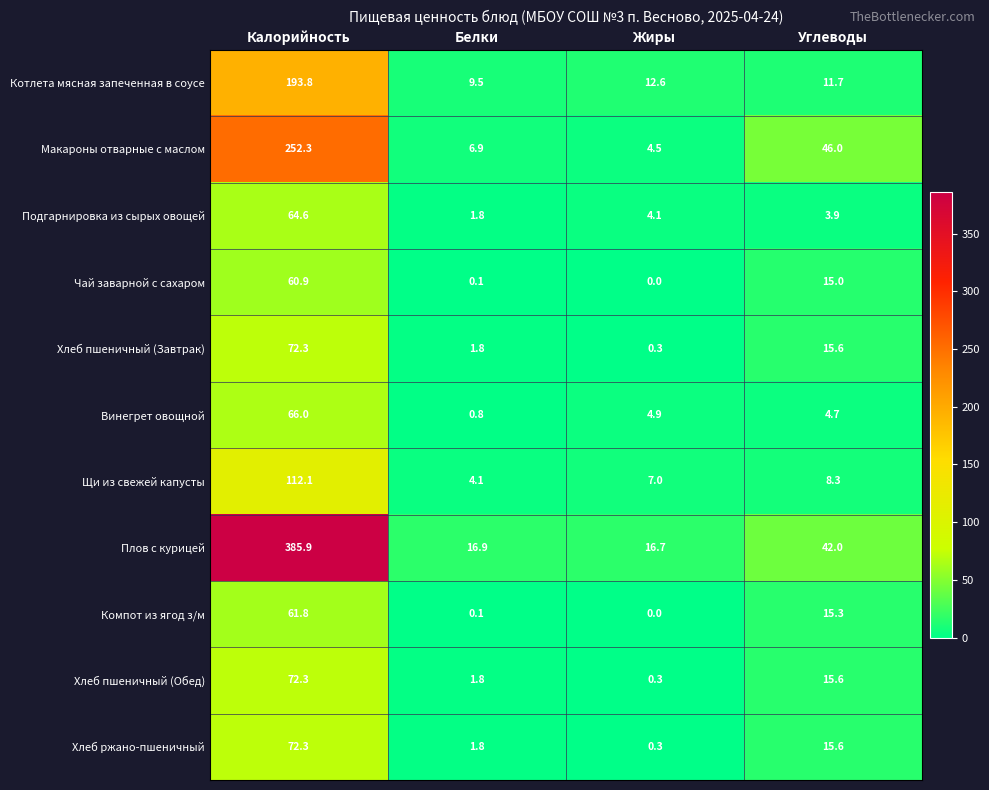

Rank the categories by Котлета мясная запеченная в соусе value from lowest to highest.

Белки, Углеводы, Жиры, Калорийность